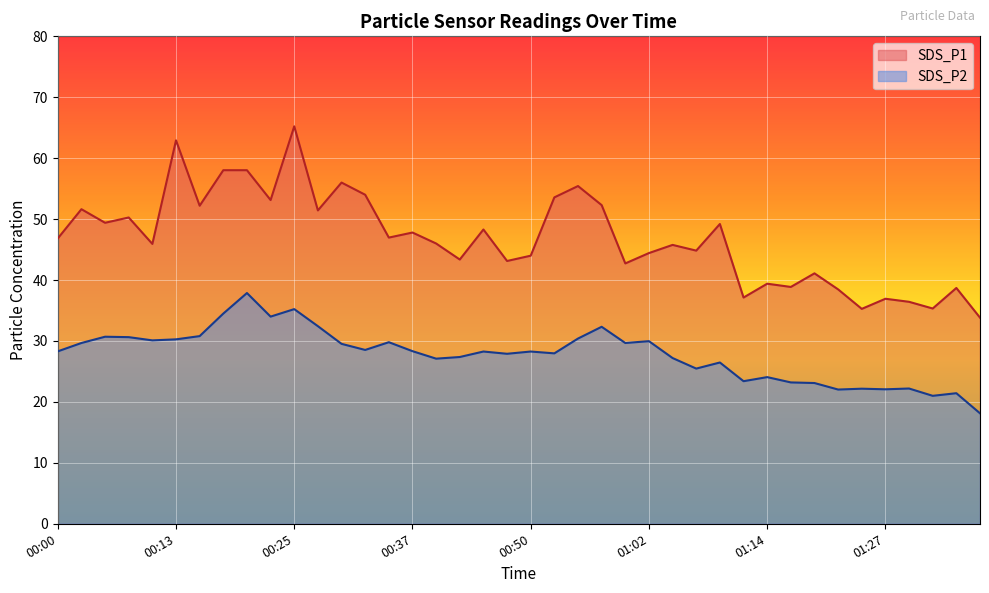

Where is the first local maximum for SDS_P1?

00:03